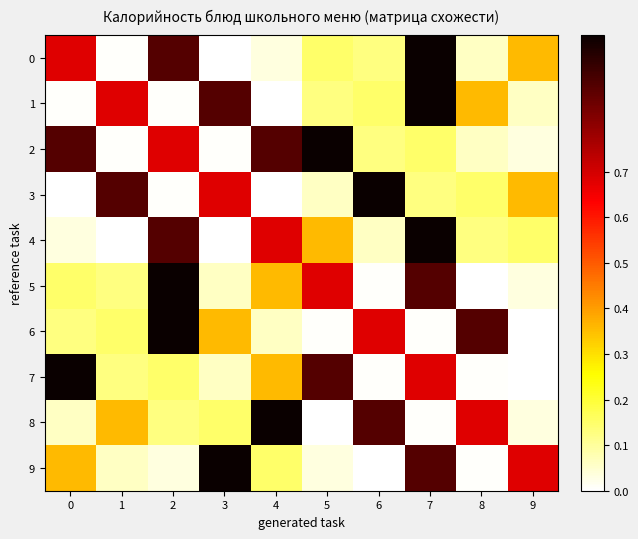

What is the difference between the highest and lowest values at 3?

1.0